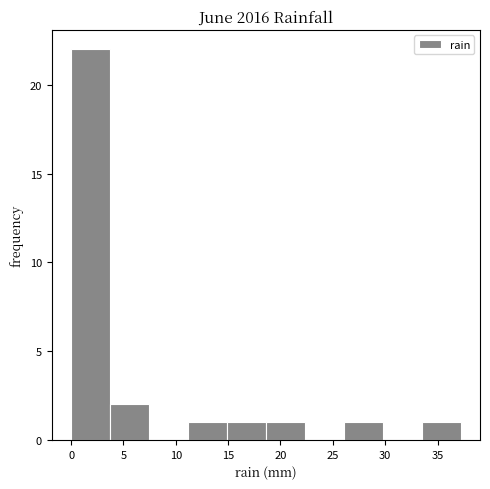

Over which range of the x-axis is the bar tallest?

0.0 to 3.5